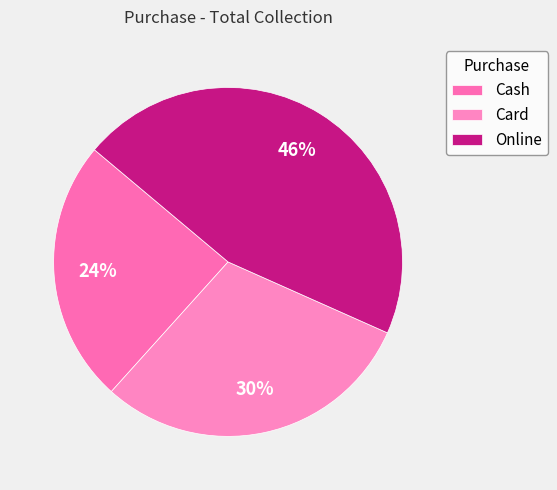

What is the largest slice in the pie chart?

Online